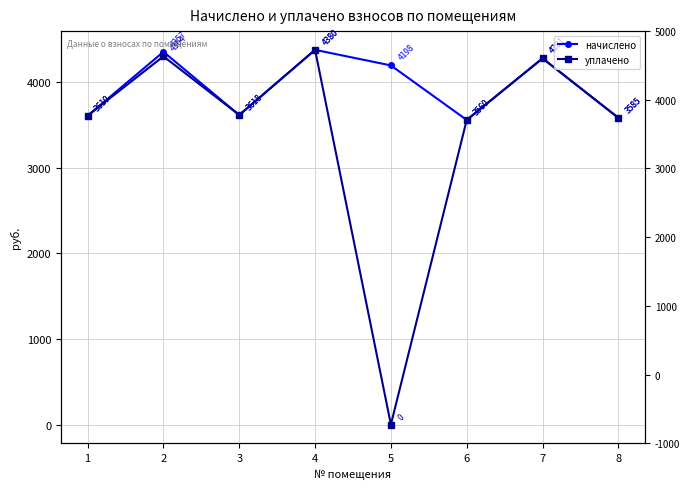

Rank the categories by начислено value from lowest to highest.

6, 8, 1, 3, 5, 7, 2, 4